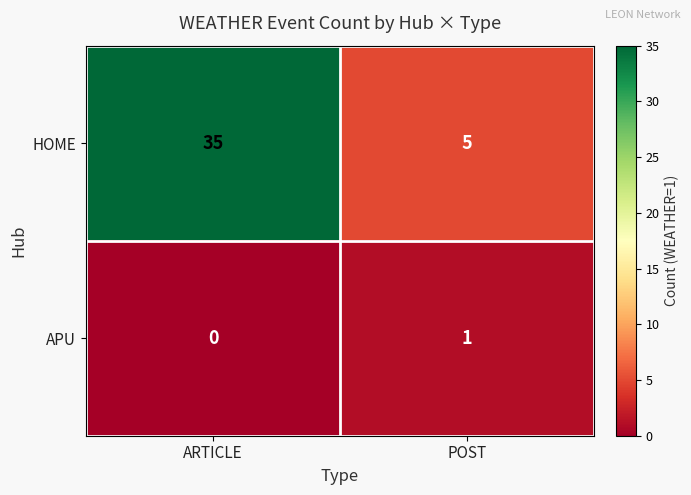

Rank the categories by APU value from highest to lowest.

POST, ARTICLE